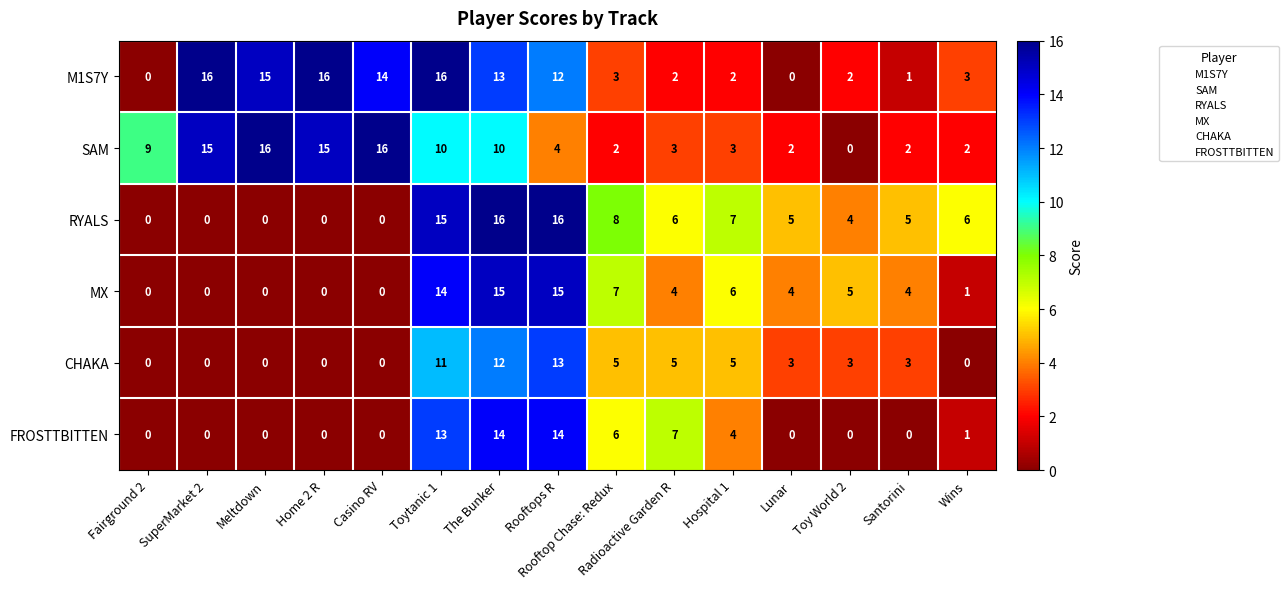

What is the difference between the highest and lowest values at Casino RV?

16